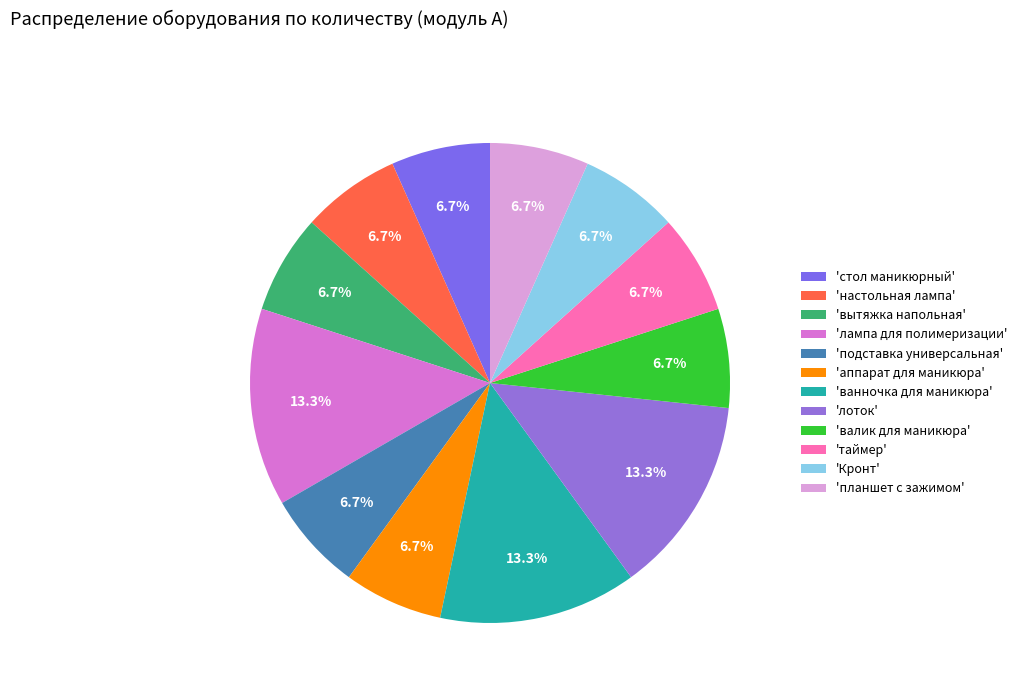

Rank the categories by value from lowest to highest.

стол маникюрный, настольная лампа, вытяжка напольная, подставка универсальная, аппарат для маникюра, валик для маникюра, таймер, Кронт, планшет с зажимом, лампа для полимеризации, ванночка для маникюра, лоток